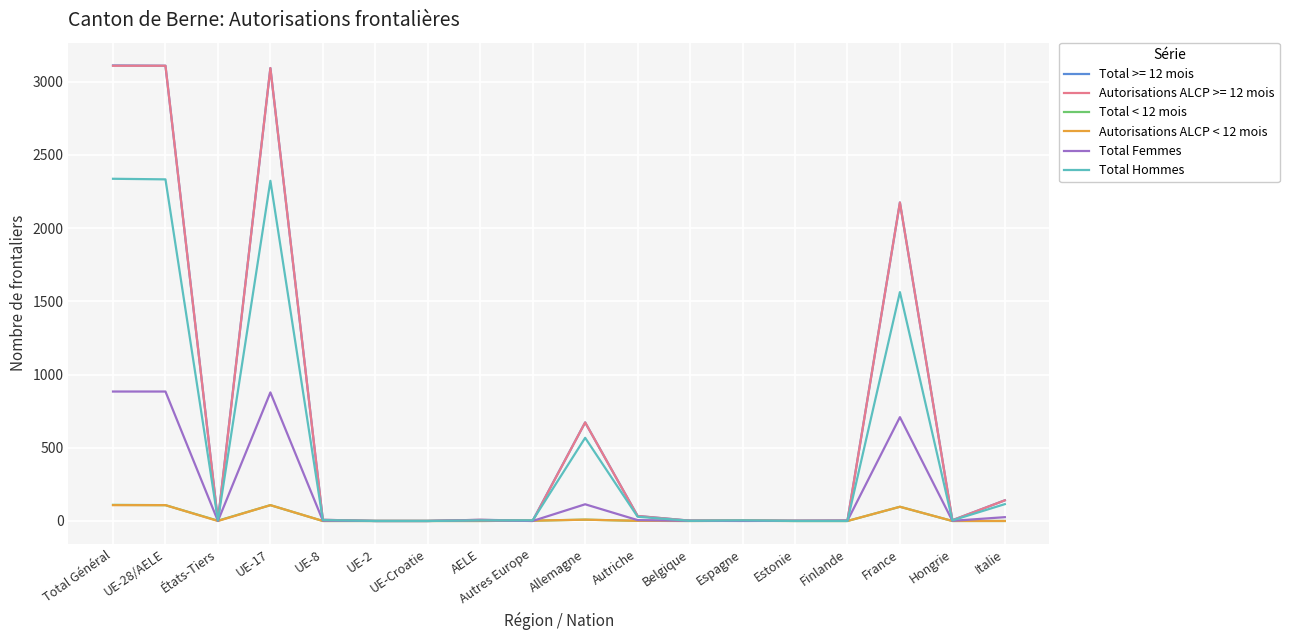

True or false: Total Femmes has a value of 709 at France.

True